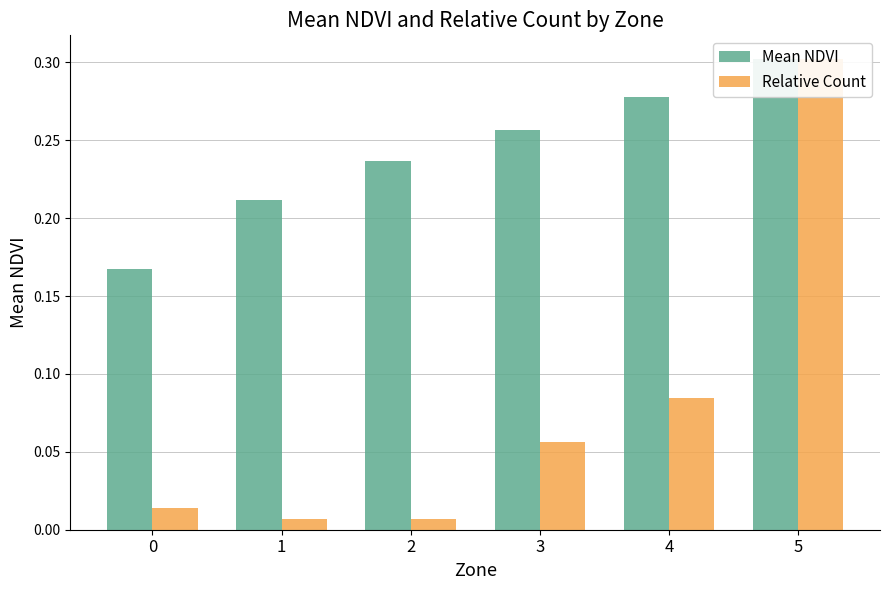

What are all the series names shown in the legend?

Mean NDVI, Relative Count